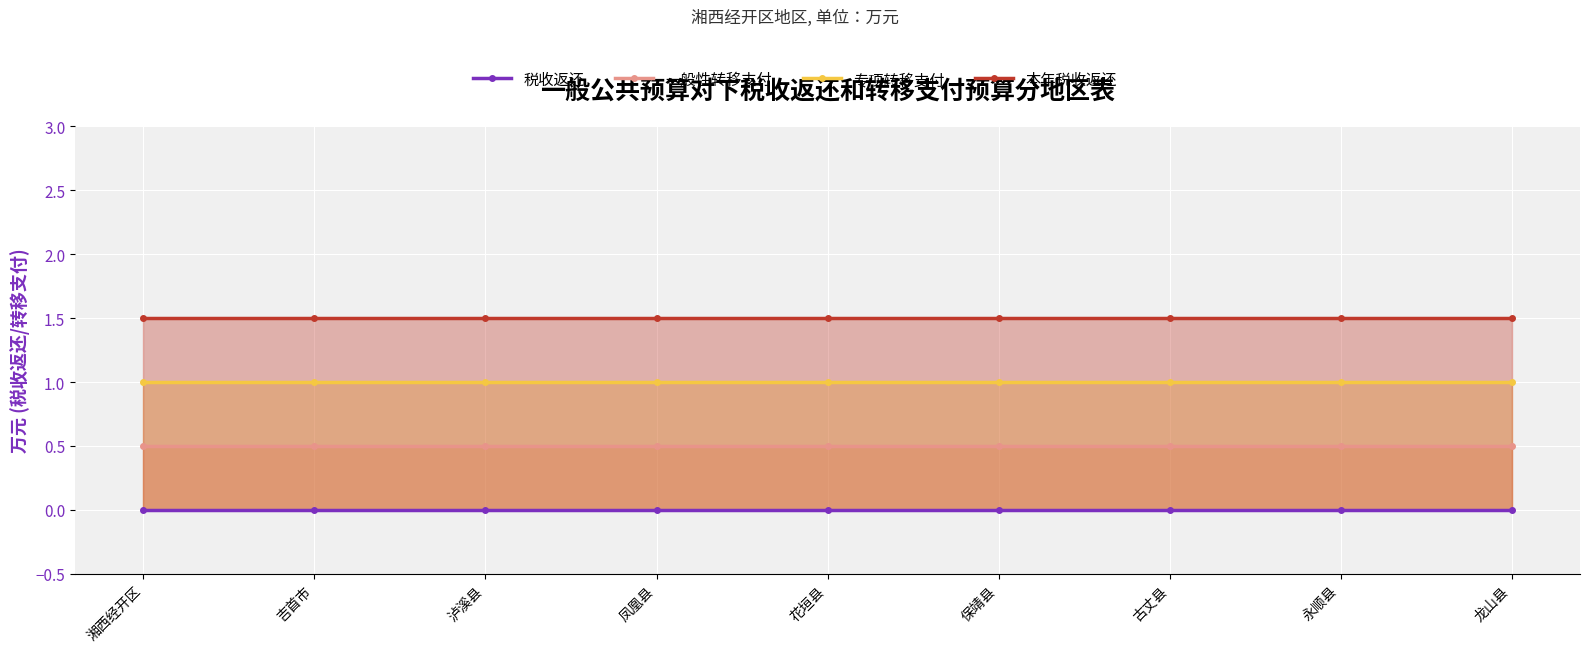

What is the average value of the 一般性转移支付 series?

0.5